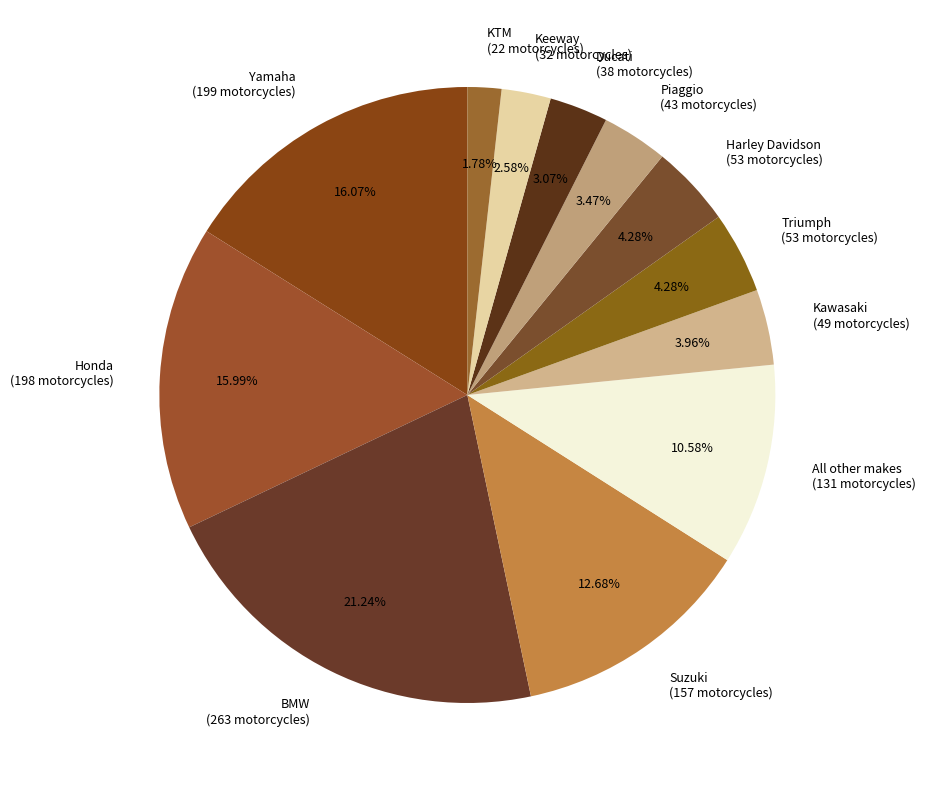

To the nearest percent, what is the difference between the largest and smallest slice percentages?

19%